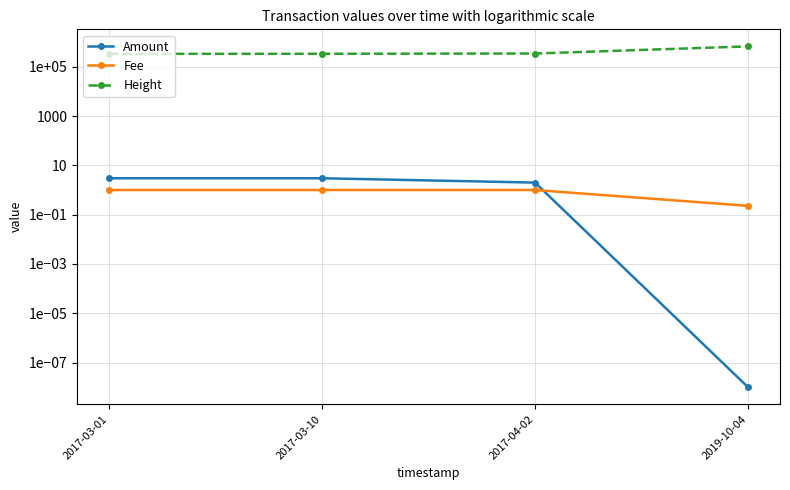

What is the sum of the Height values at 2017-04-02 and 2017-03-01?

678413.0